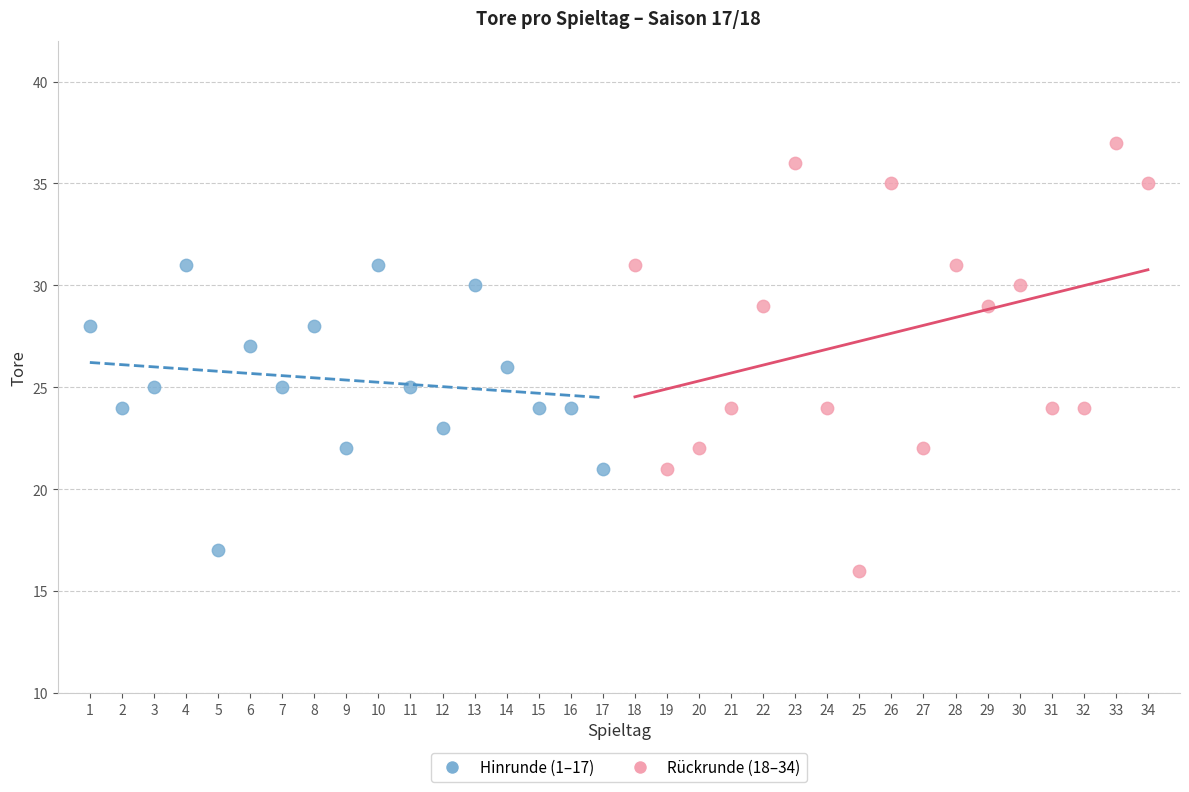

Which series has the widest spread of Y values?

Rückrunde (18–34)